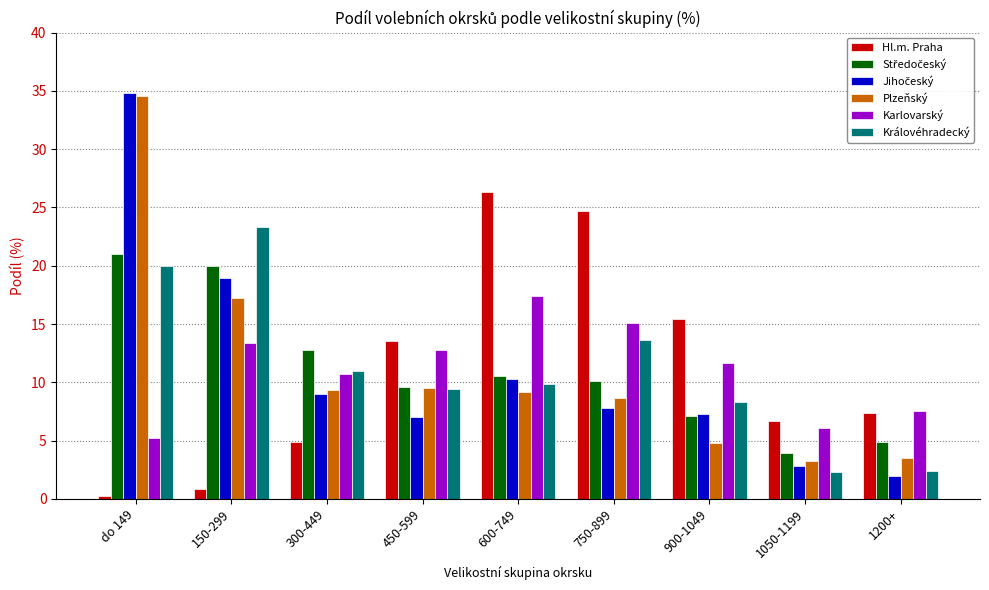

At which category does the chart reach its minimum across all series?

do 149